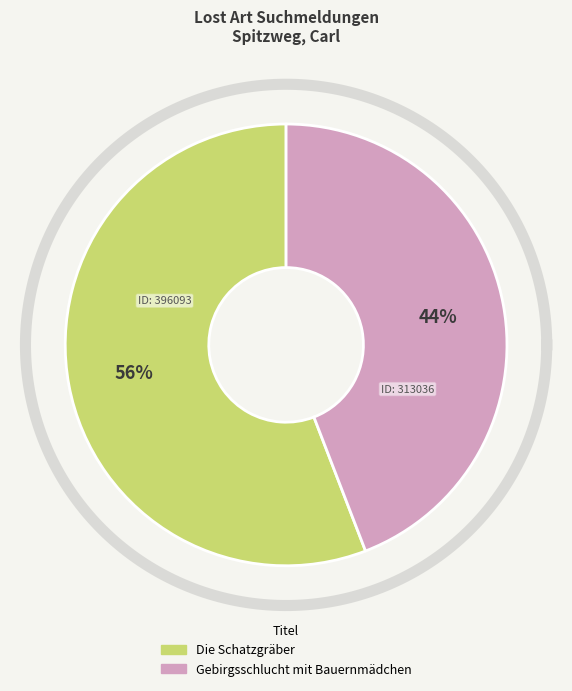

Rank the categories by value from lowest to highest.

Gebirgsschlucht mit Bauernmädchen, Die Schatzgräber